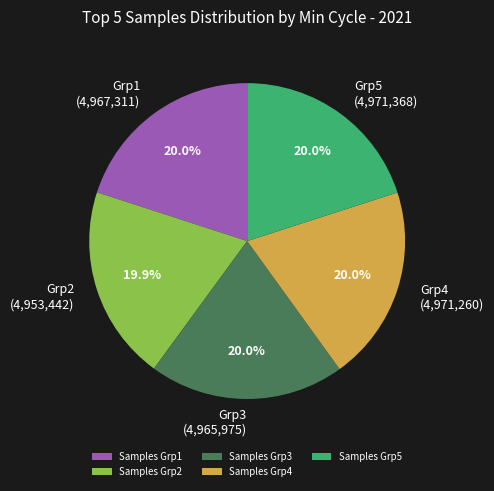

What portion of the pie excludes Samples Grp4?

80.0%